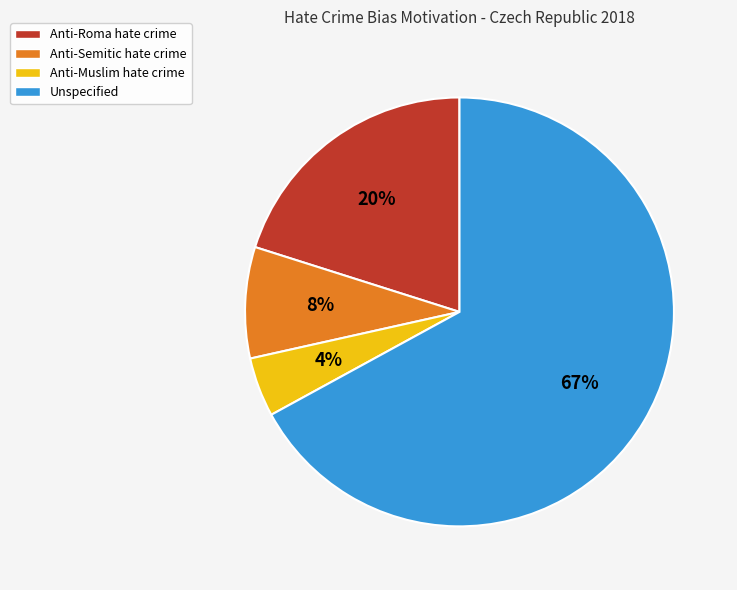

What is the ratio of the value at Anti-Semitic hate crime to the value at Anti-Roma hate crime?

0.4